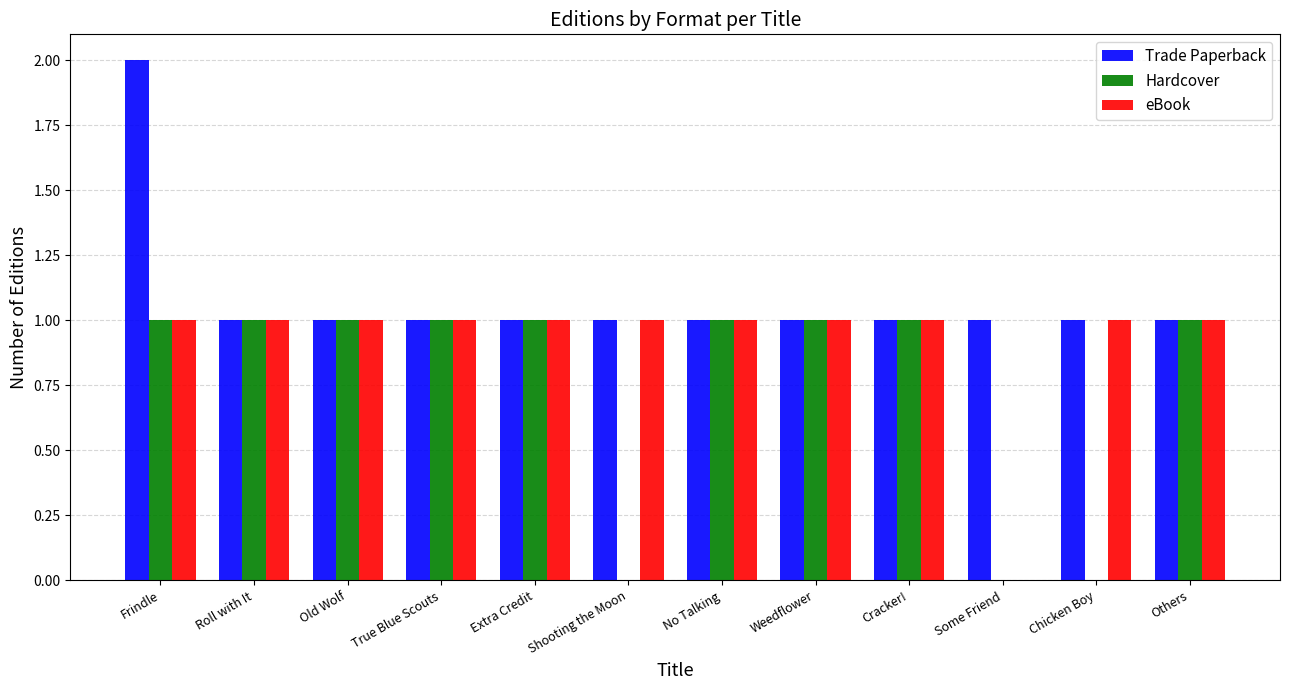

What is the total value across all series at Extra Credit?

3